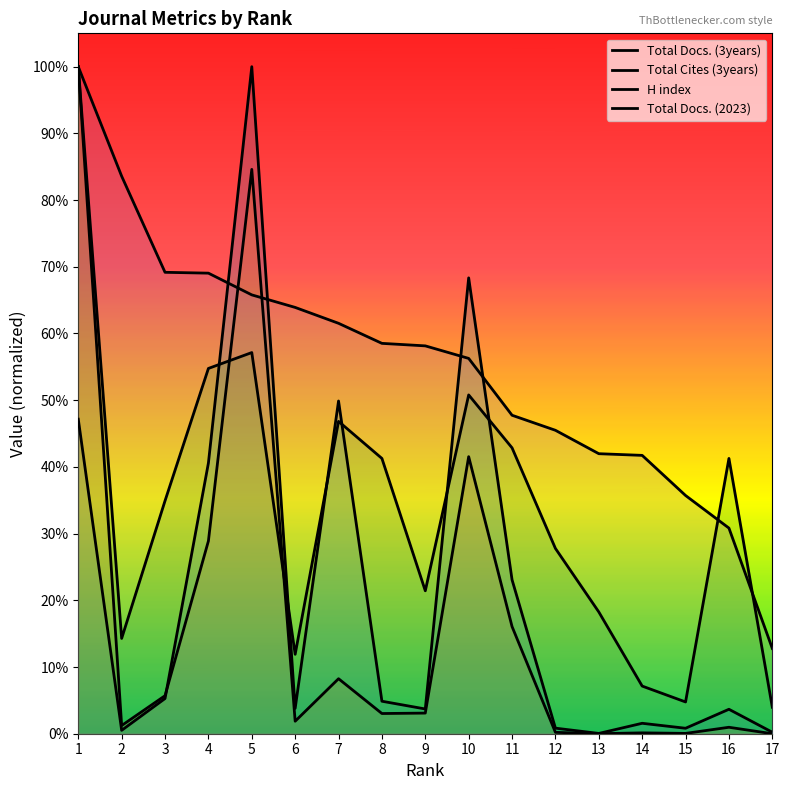

What is the difference between the second highest and second lowest values in the Total Docs. (2023) series?

0.5